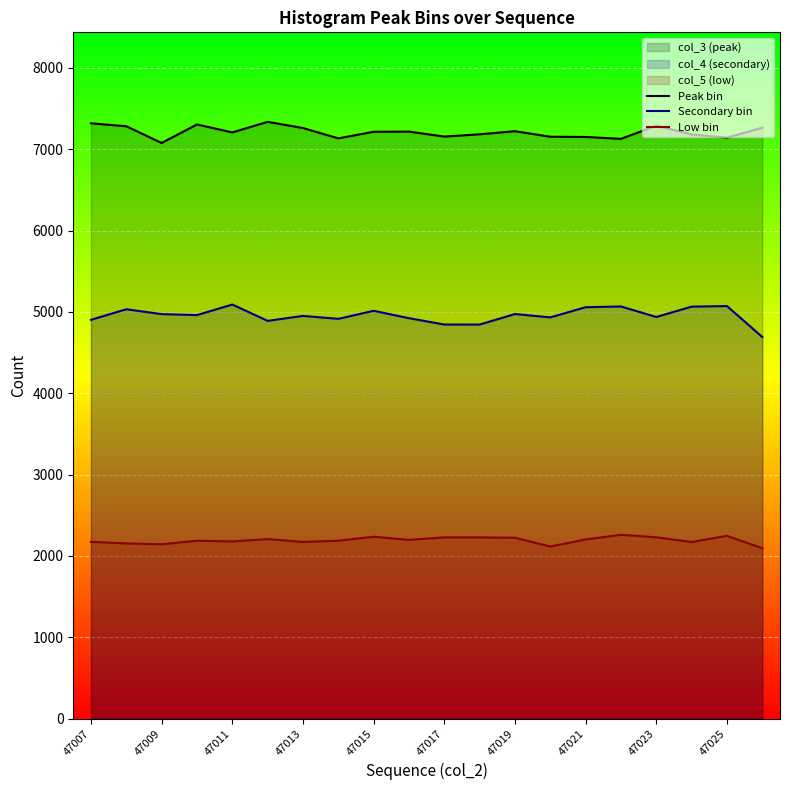

At 47011, list the series in order from smallest to largest.

Low bin, Secondary bin, Peak bin